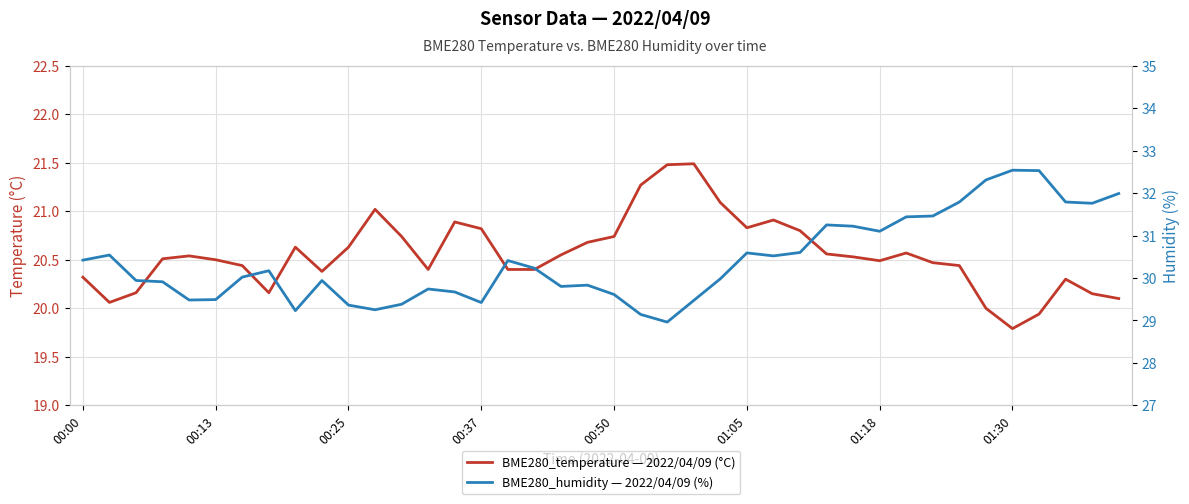

How many lines are shown in the chart?

2